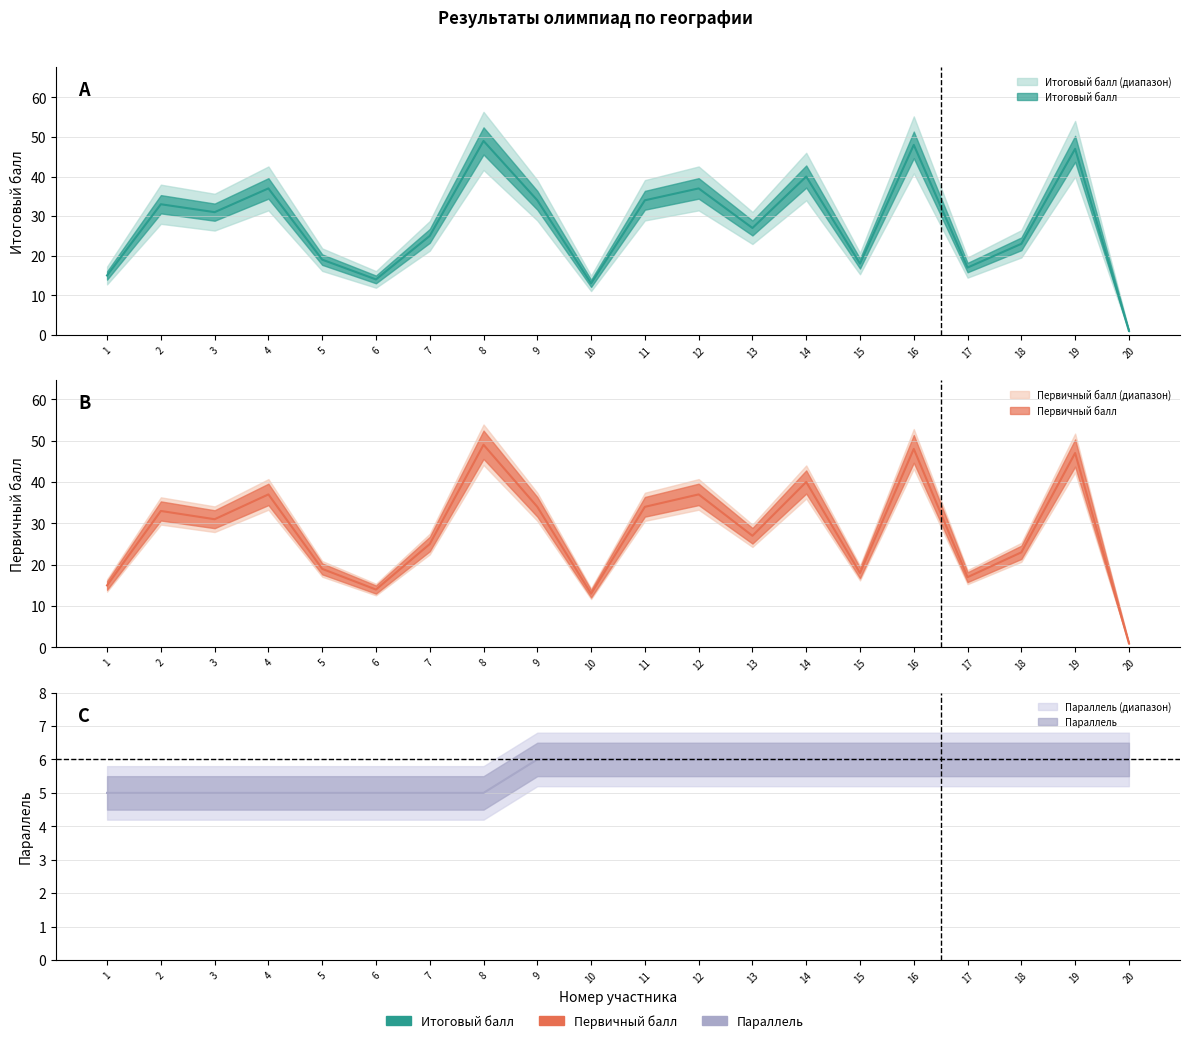

Count the number of categories in the chart.

20